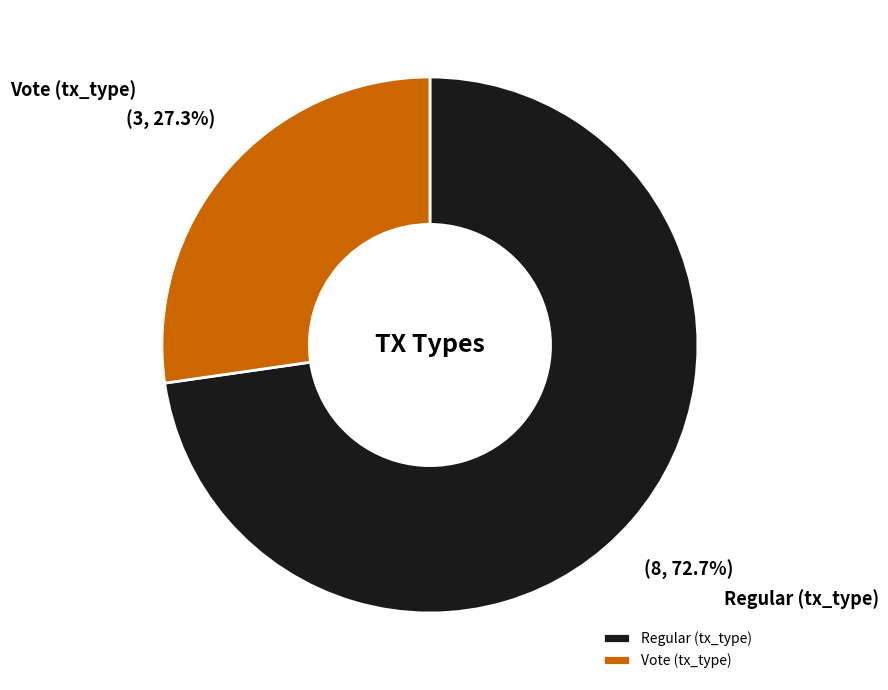

What is the largest slice in the pie chart?

Regular (tx_type)